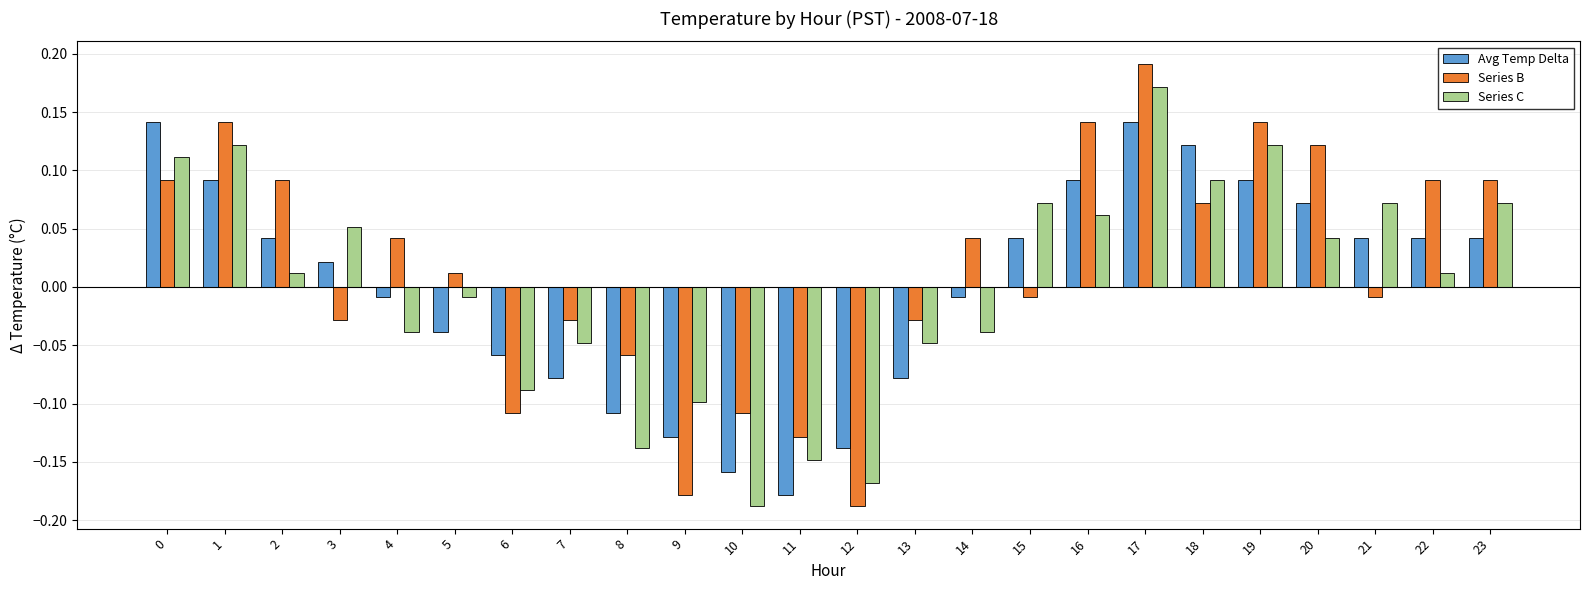

Rank the series by their maximum value, from highest to lowest.

Series B, Series C, Avg Temp Delta